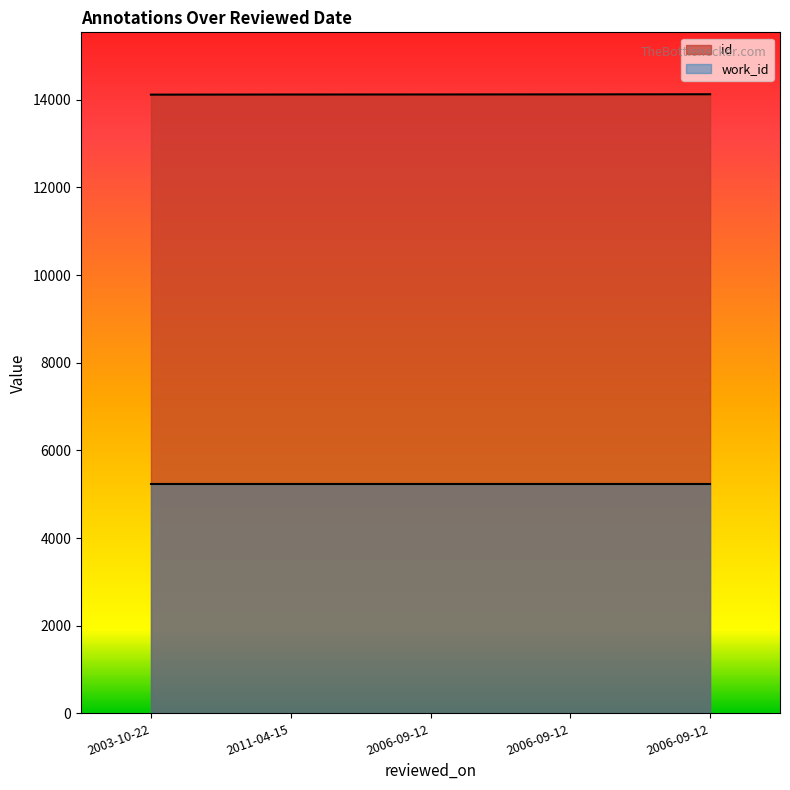

At which label does the data first exceed 14122?

2006-09-12